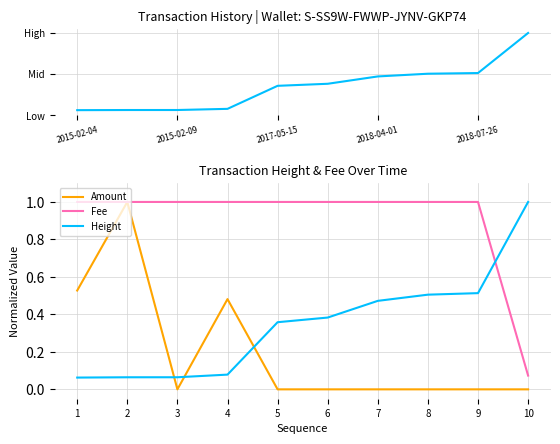

Which series changed the most between 2 and 9?

Amount